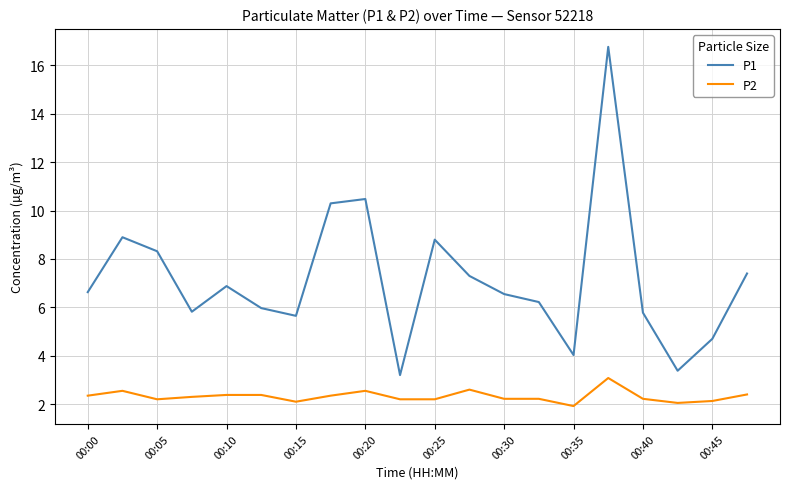

What are all the series names shown in the legend?

P1, P2